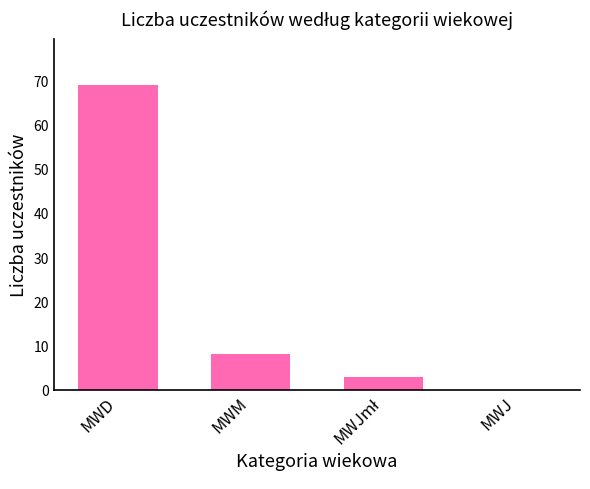

What is the sum of all values?

80